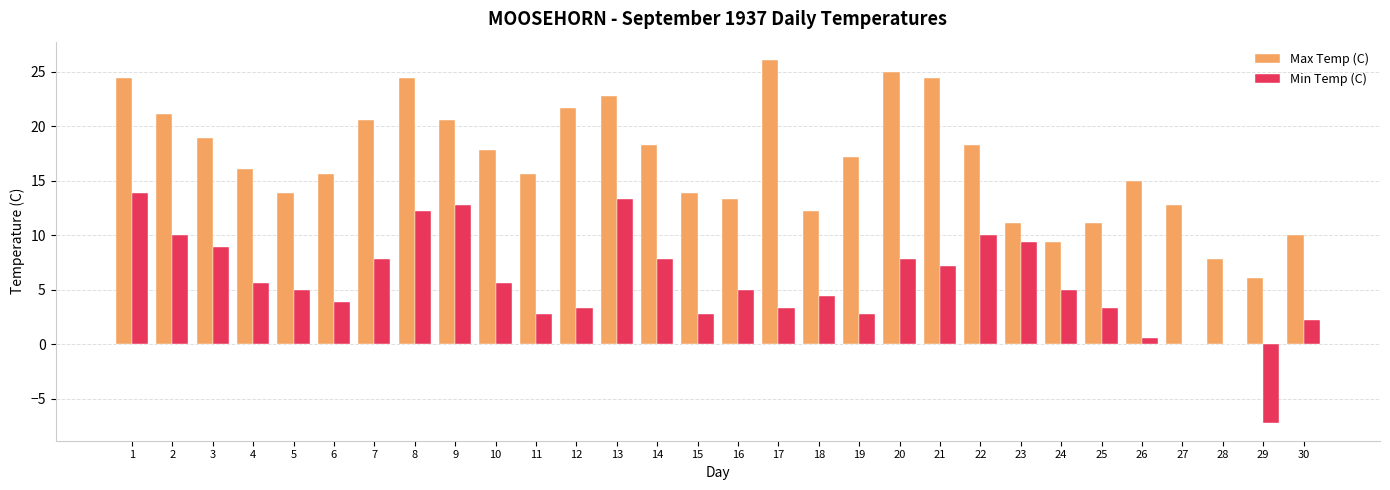

Where does the Min Temp (C) series first go above 5?

1